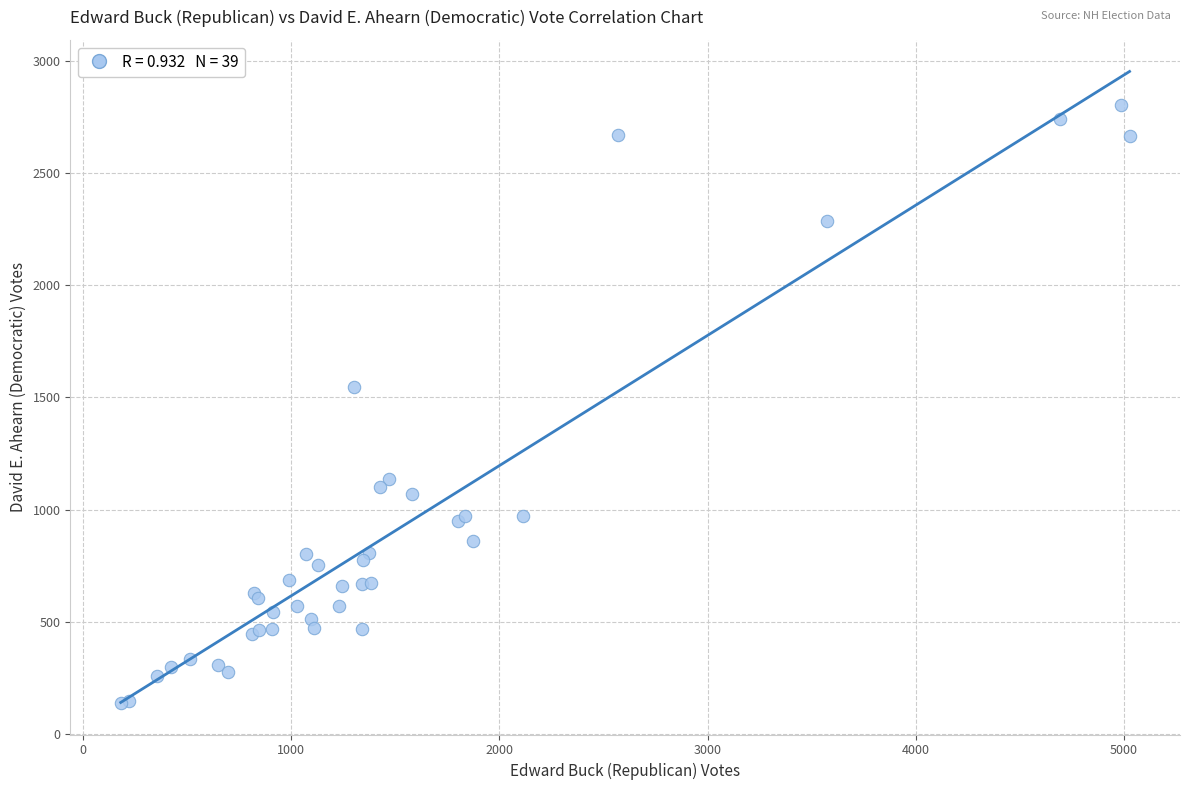

What Y value in the scatter plot is closest to 1470?

1547